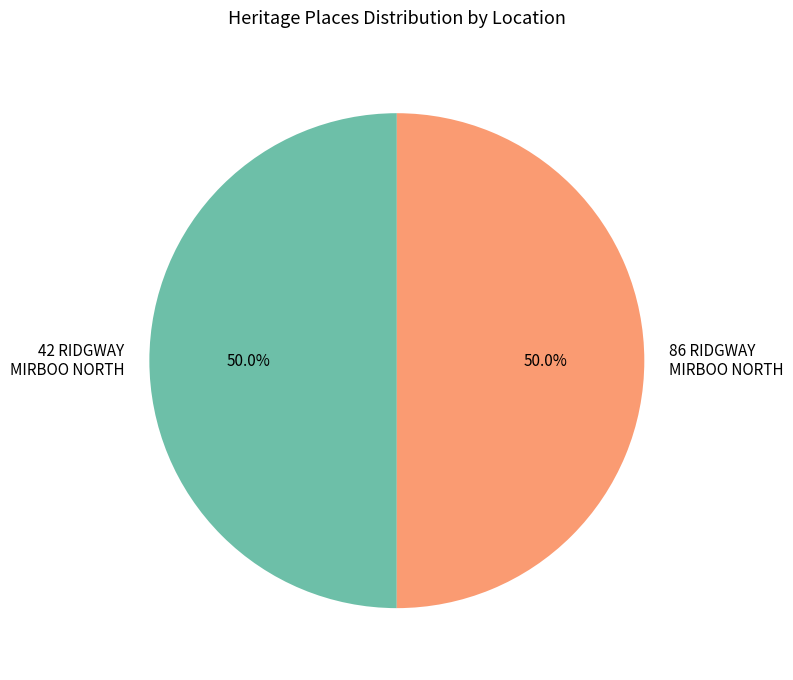

What percentage do 42 RIDGWAY MIRBOO NORTH and 86 RIDGWAY MIRBOO NORTH together represent?

100.0%